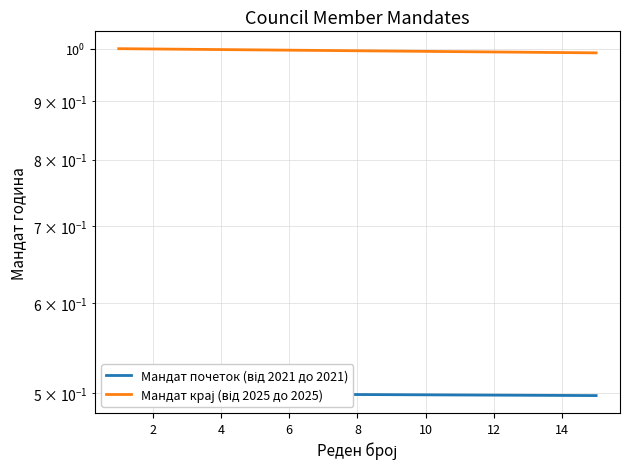

What is the greatest value displayed?

1.0